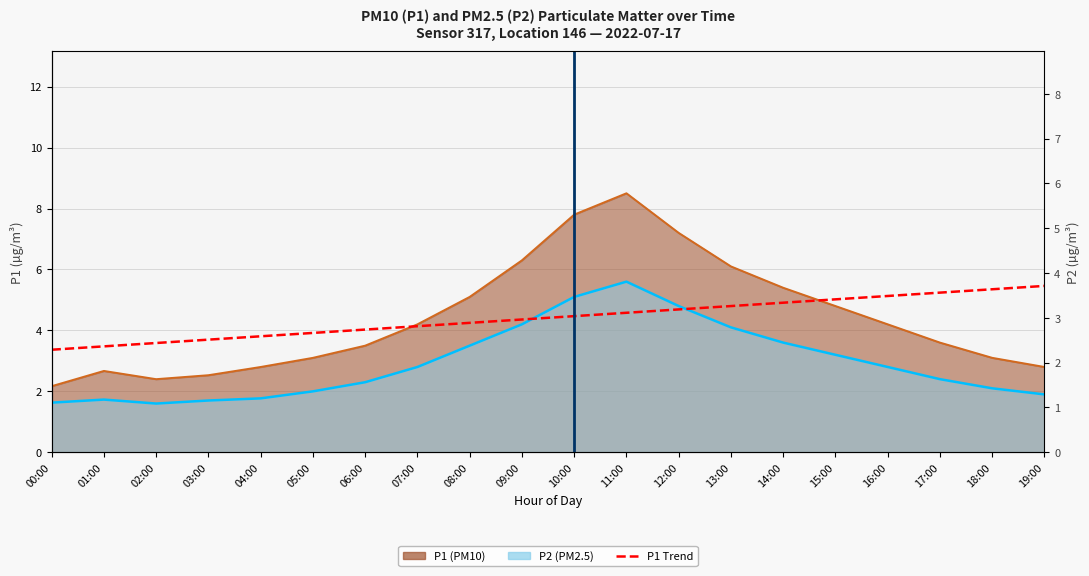

What position from the left is 14:00?

15